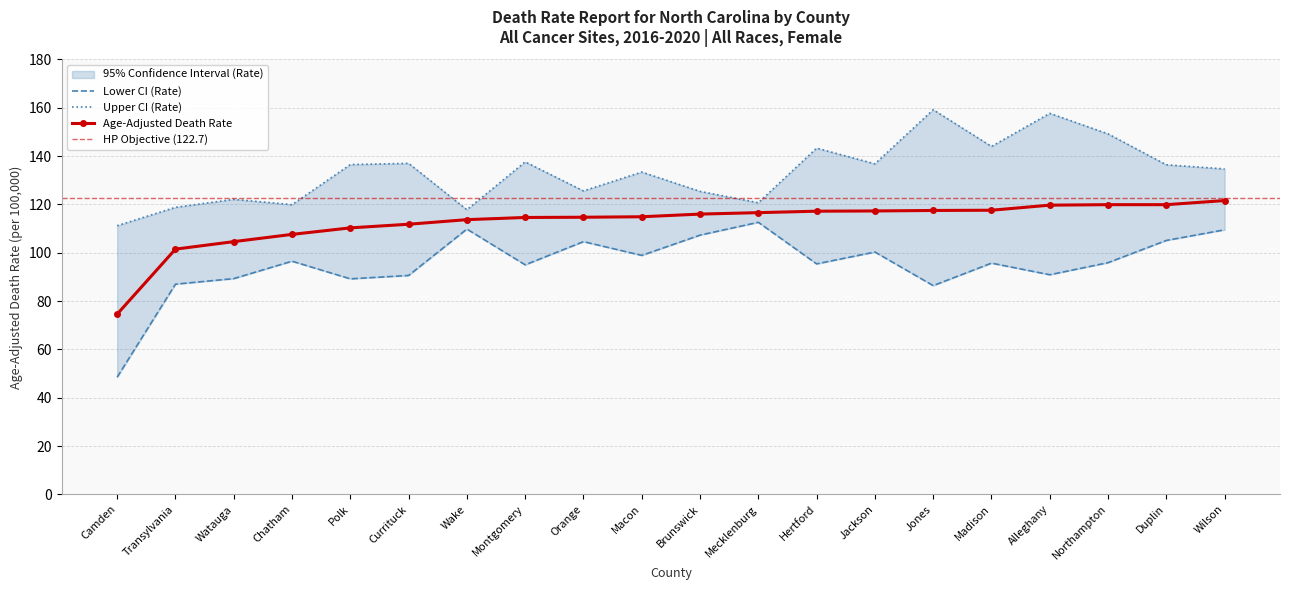

At which label does Age-Adjusted Death Rate first exceed 116?

Mecklenburg